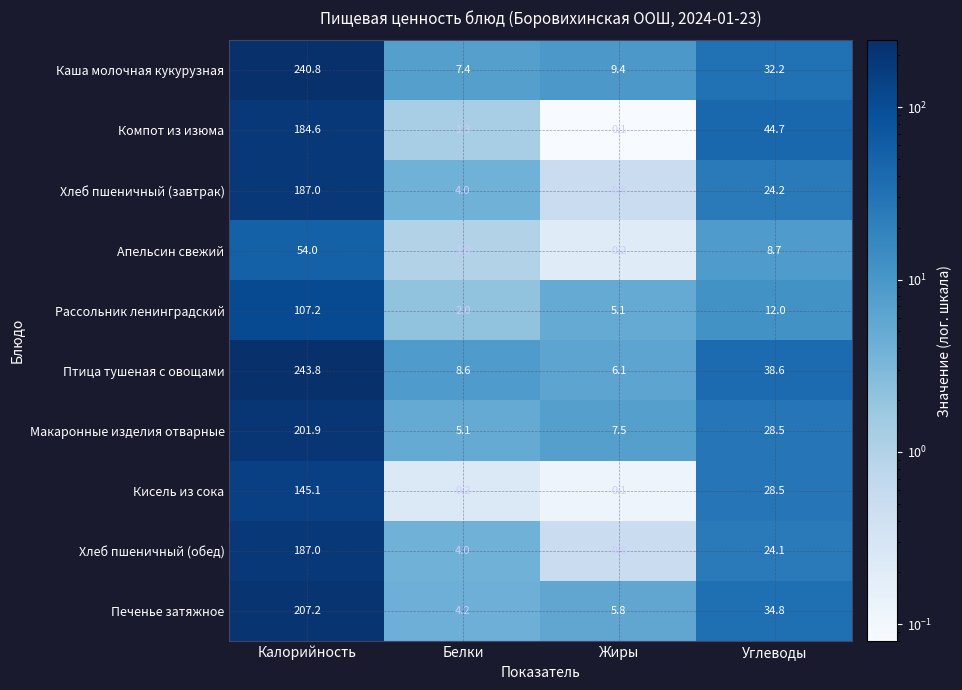

What is the difference between the Хлеб пшеничный (завтрак) values at Жиры and Белки?

3.5